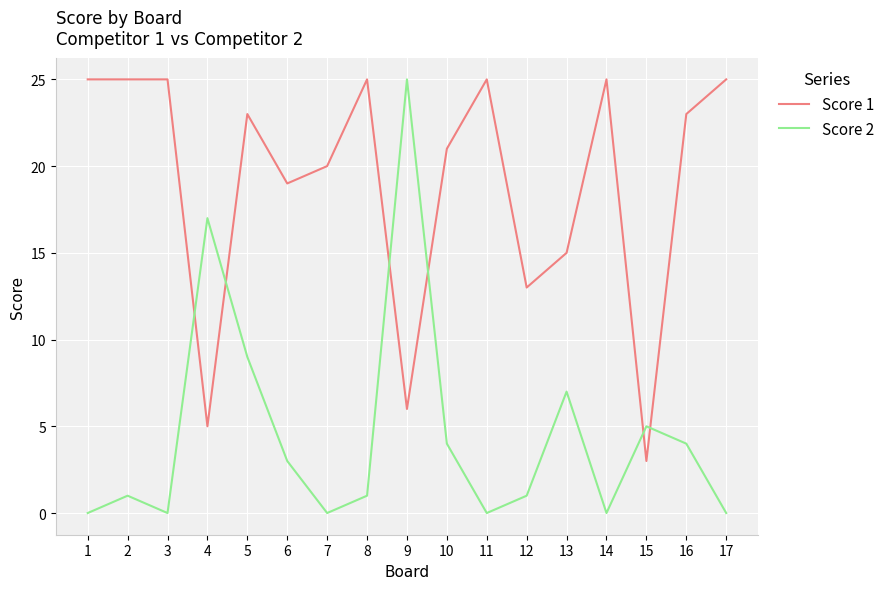

Which series has the largest total across all categories?

Score 1